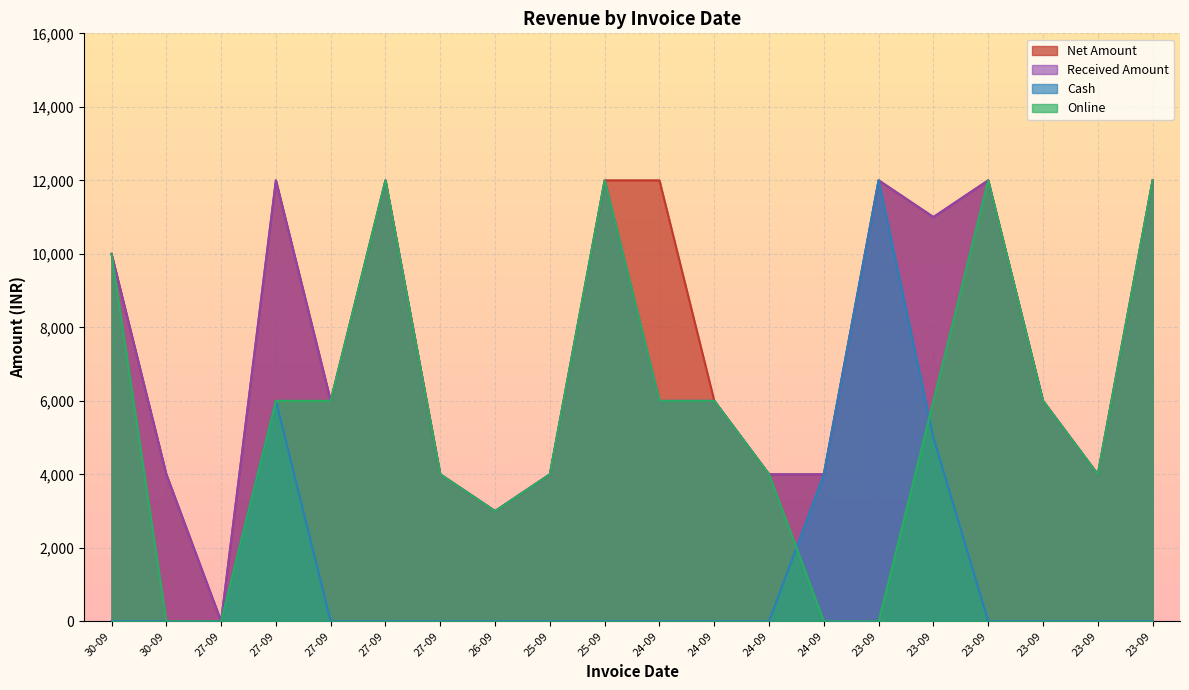

Which series has the largest total across all categories?

Net Amount